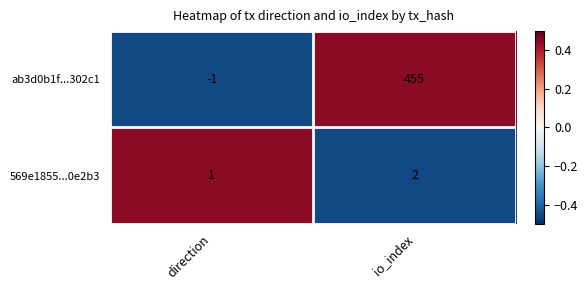

Where is 569e1855...0e2b3 nearest to the value 1?

direction